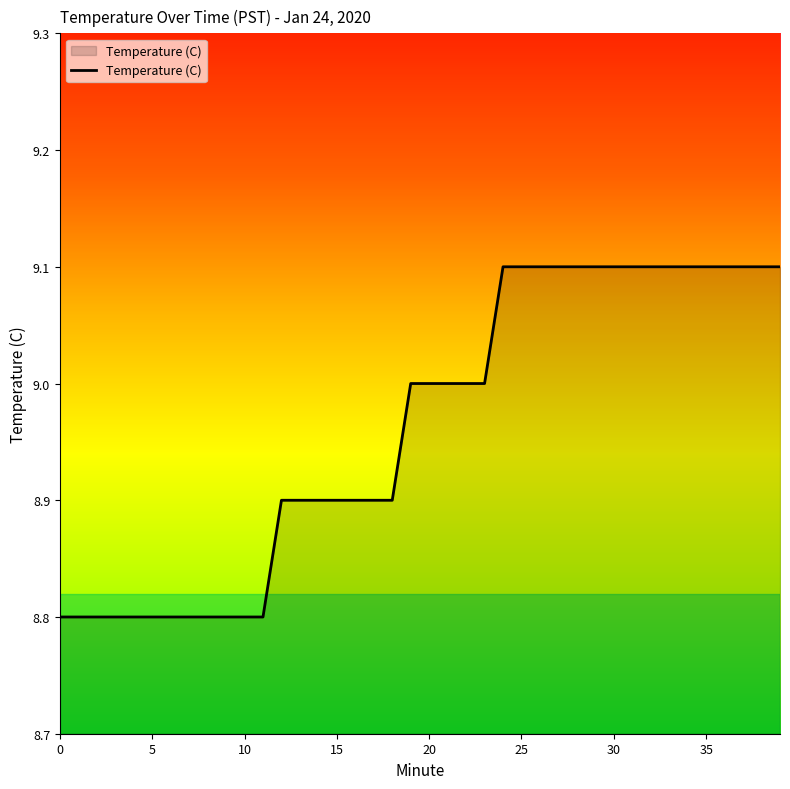

What is the greatest value displayed?

9.1